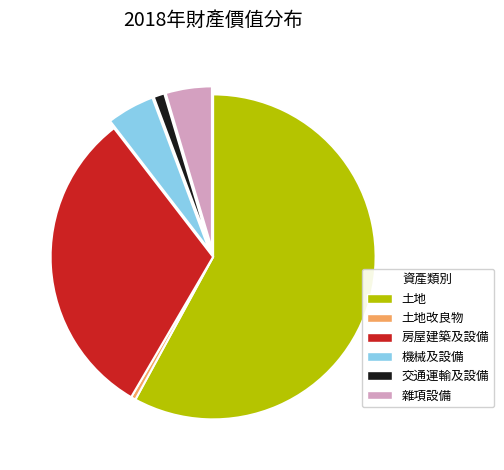

What is the smallest slice in the pie chart?

土地改良物